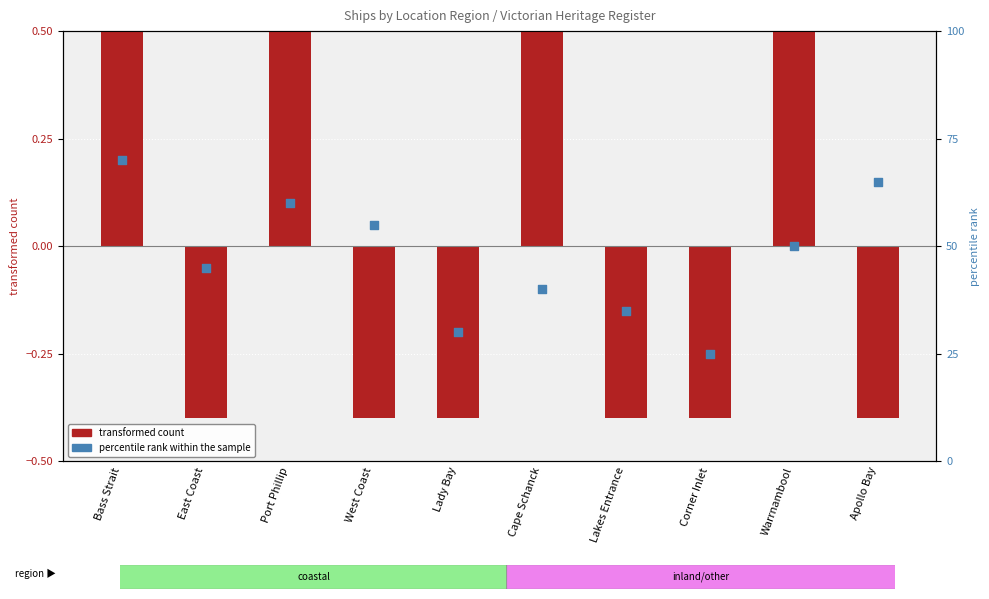

At which category is the sum across all series the highest?

Bass Strait